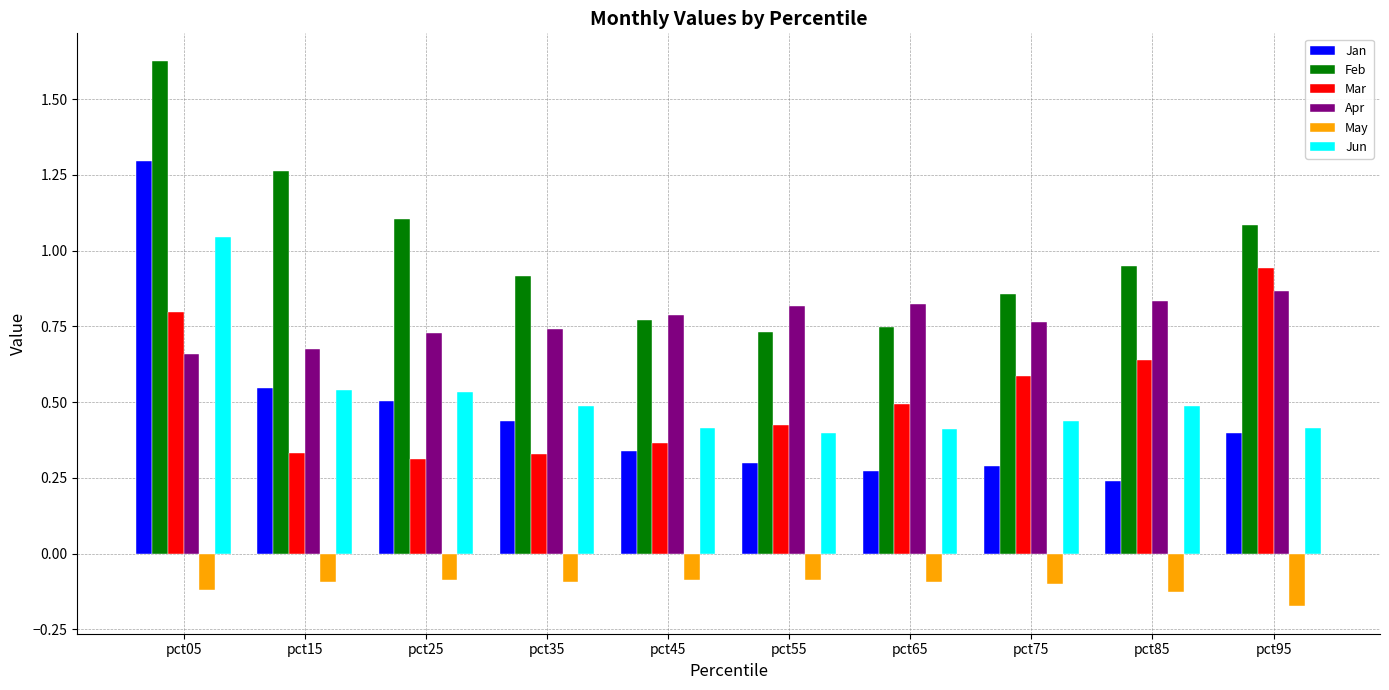

Rank the series at pct55 from lowest to highest value.

May, Jan, Jun, Mar, Feb, Apr